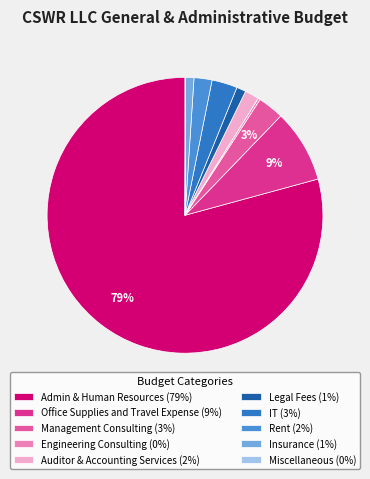

What is the largest slice in the pie chart?

Admin & Human Resources